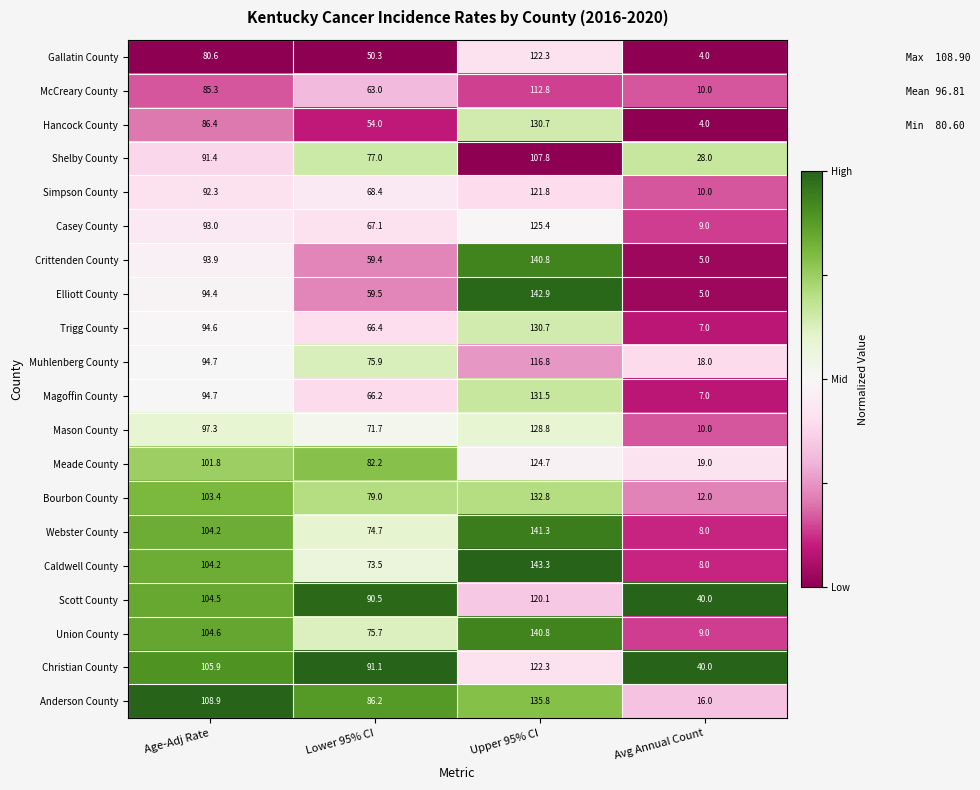

Which category has the highest value across all series?

Upper 95% CI